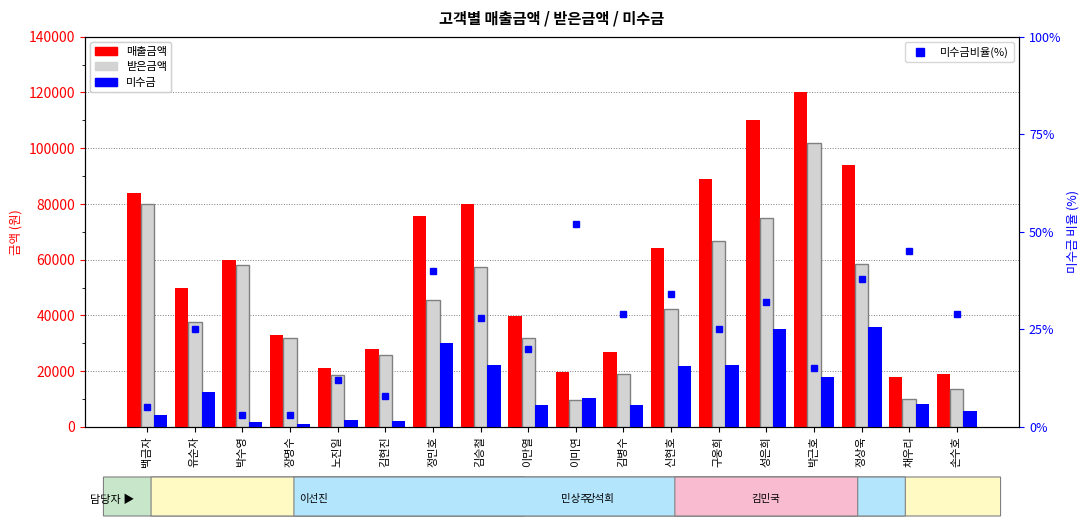

What is the average value of the 받은금액 series?

43465.7